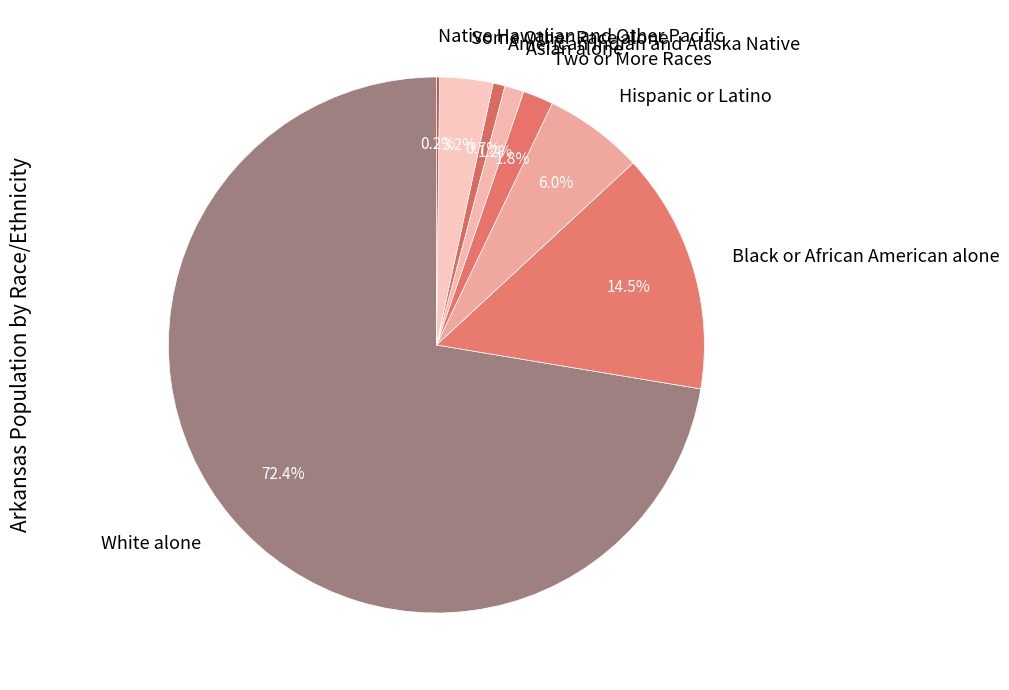

Is White alone the majority of the pie?

Yes